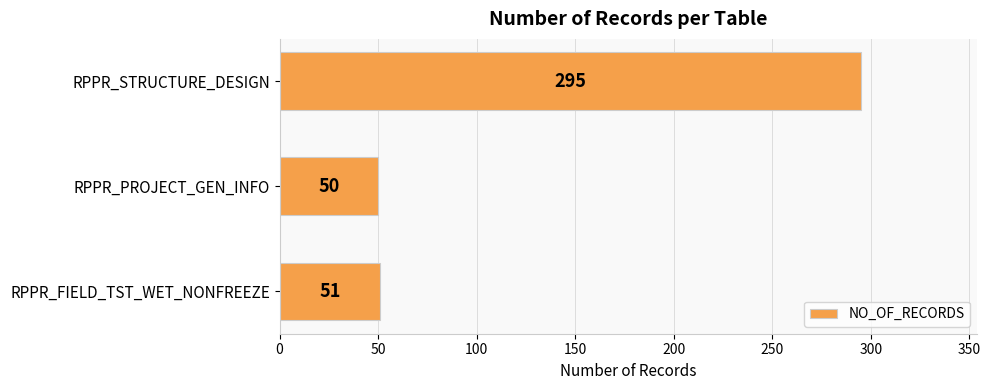

Rank the categories by value from lowest to highest.

RPPR_PROJECT_GEN_INFO, RPPR_FIELD_TST_WET_NONFREEZE, RPPR_STRUCTURE_DESIGN